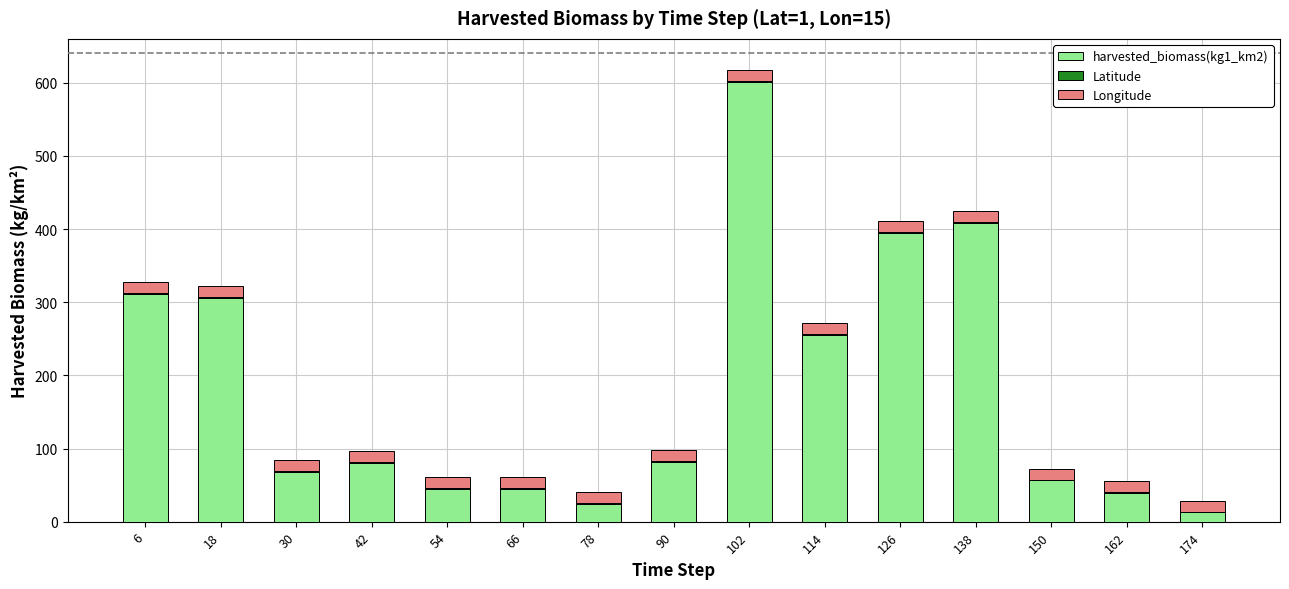

The value of harvested_biomass(kg1_km2) at 66 is 20.3. True or false?

False